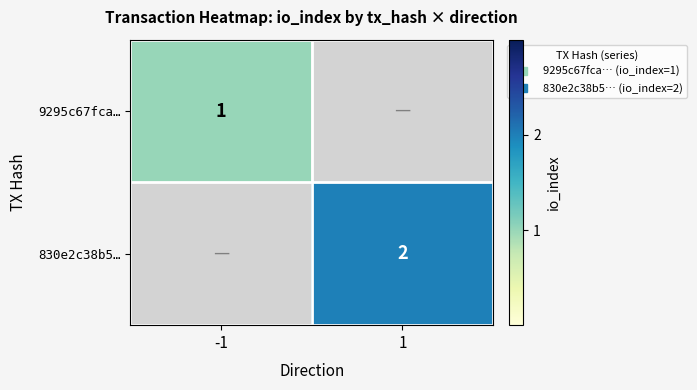

Which series has the largest range (max minus min)?

9295c67fca…